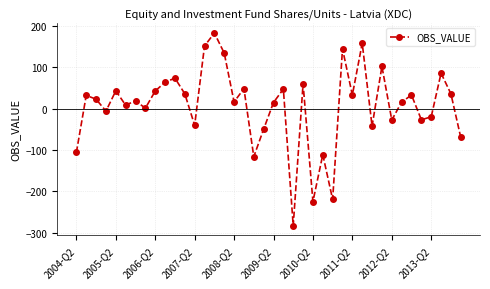

How many series are shown in this chart?

1